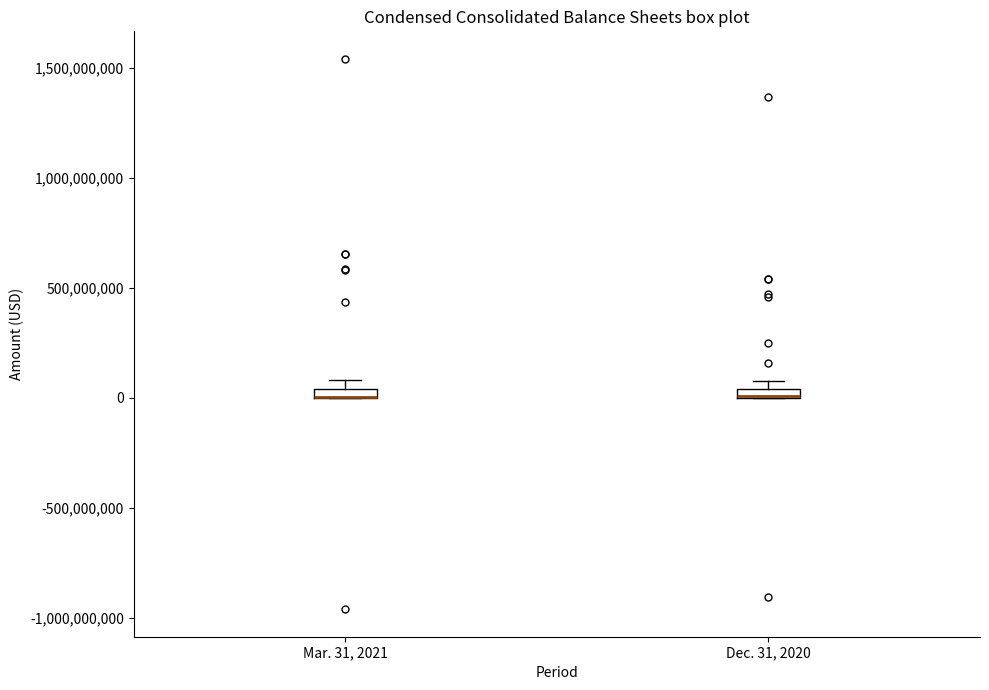

Where is the lower edge of the box for Mar. 31, 2021 on the y-axis? The values are not printed on the chart, so give them approximately, as read against the axis.

0